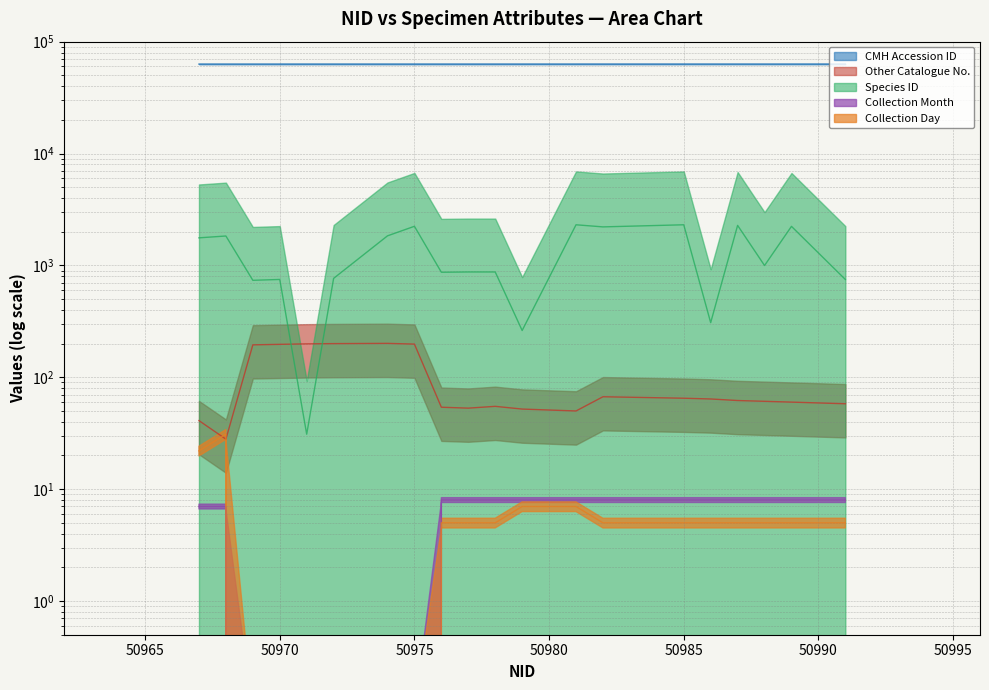

How many series are shown in this chart?

5